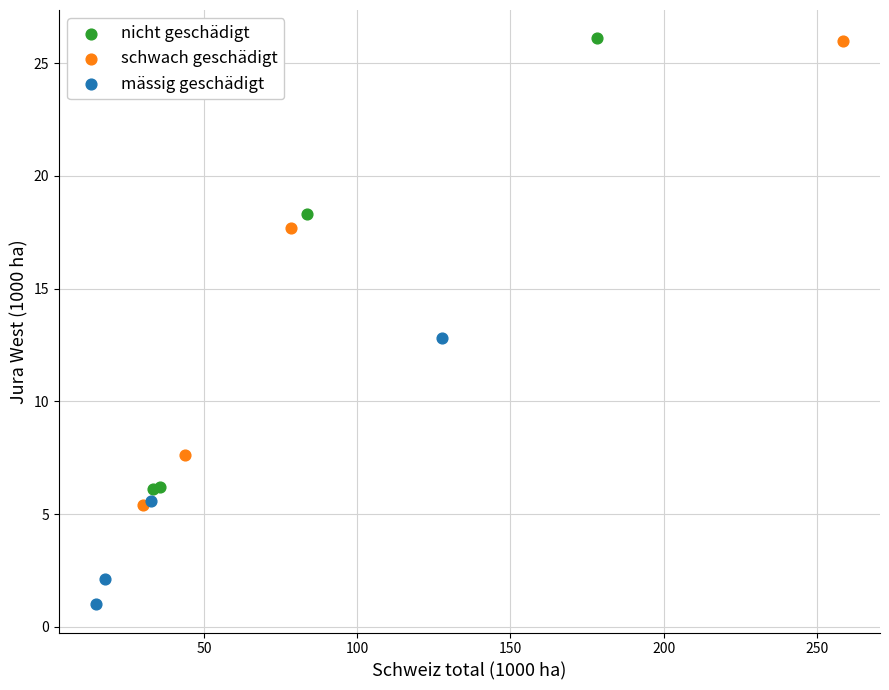

Which series contains the lowest Y value?

mässig geschädigt